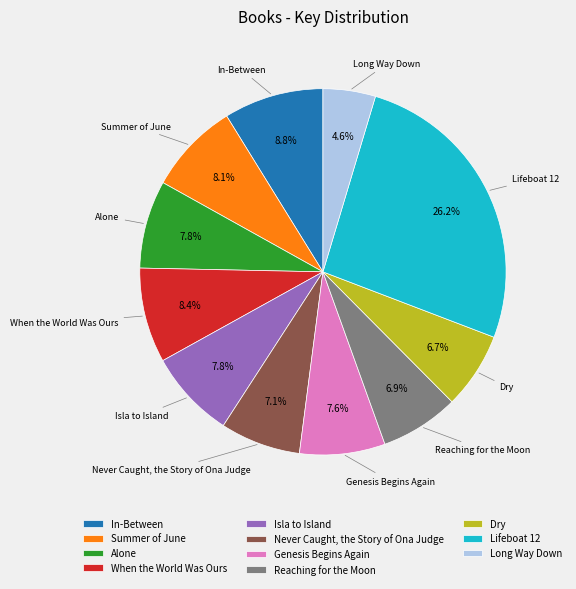

What is the ratio of the value at Summer of June to the value at Never Caught, the Story of Ona Judge?

1.1